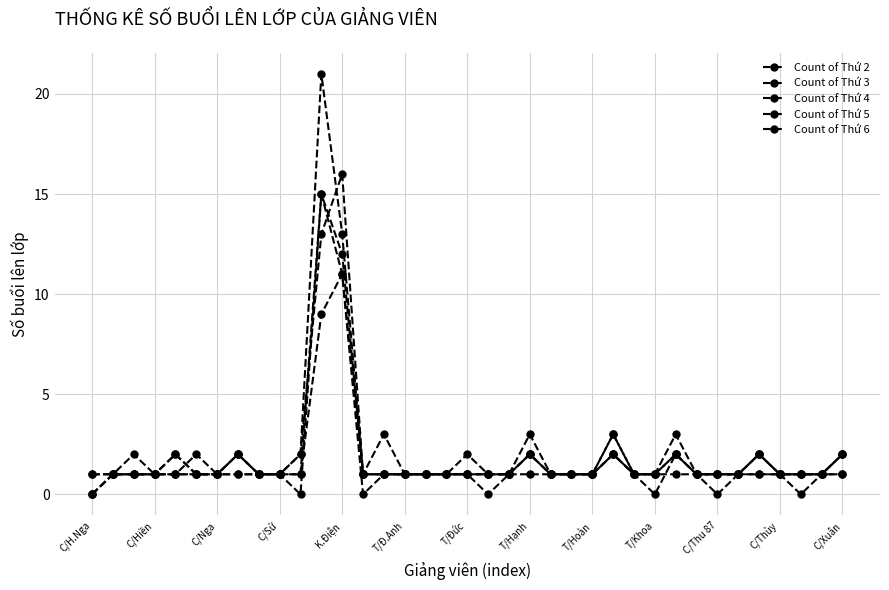

Where do Count of Thứ 2 and Count of Thứ 3 first cross each other?

C/Thùy and C/Xuân